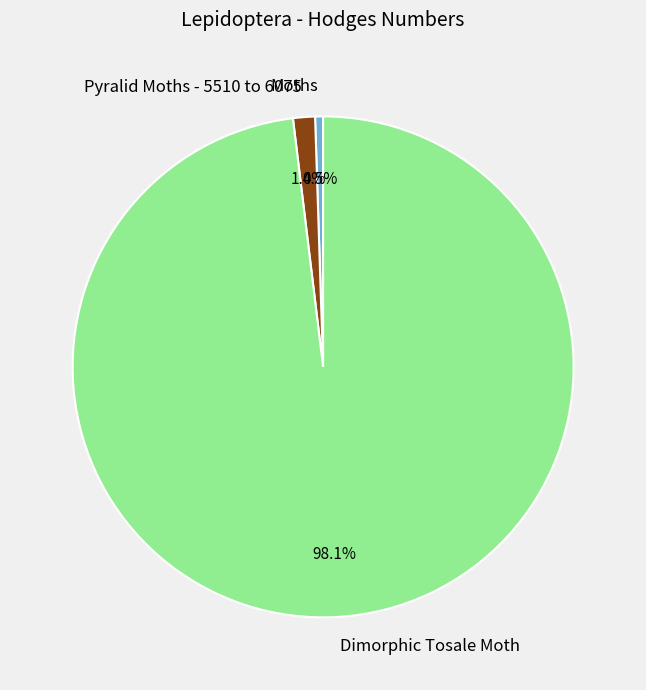

How many segments does this pie chart have?

3